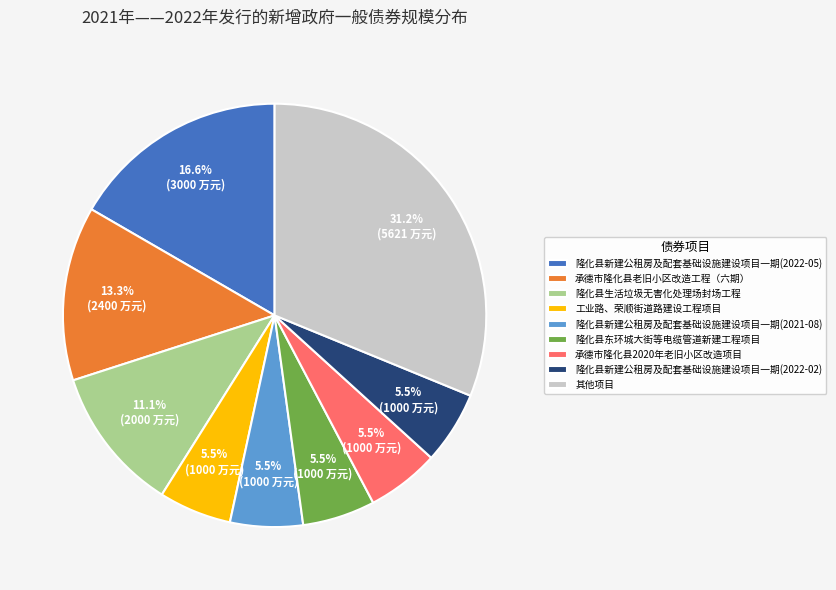

What is the ratio of the value at 隆化县东环城大街等电缆管道新建工程项目 to the value at 隆化县生活垃圾无害化处理场封场工程?

0.5